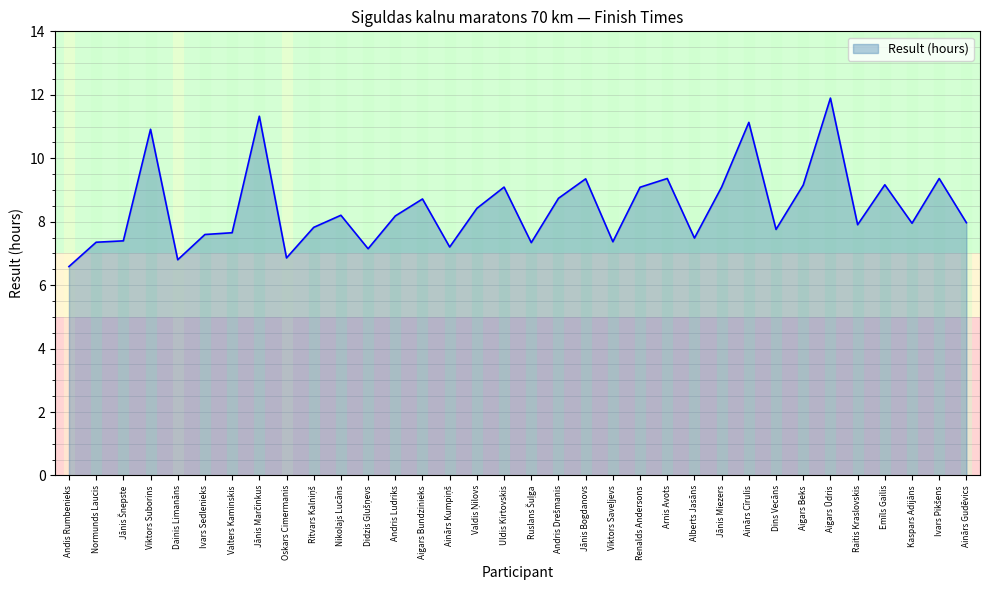

What position from the left is Uldis Kirtovskis?

17